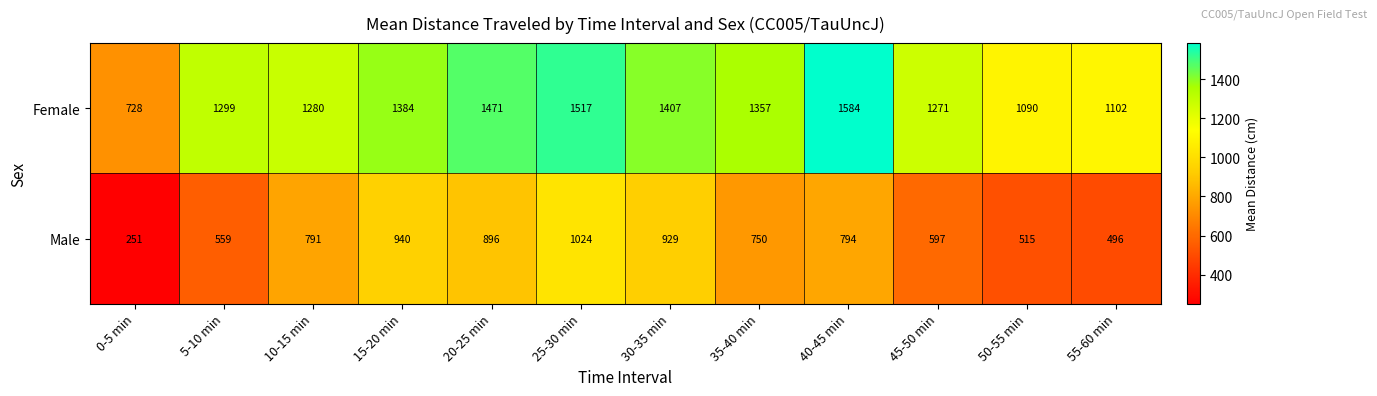

At which category is the sum across all series the highest?

25-30 min